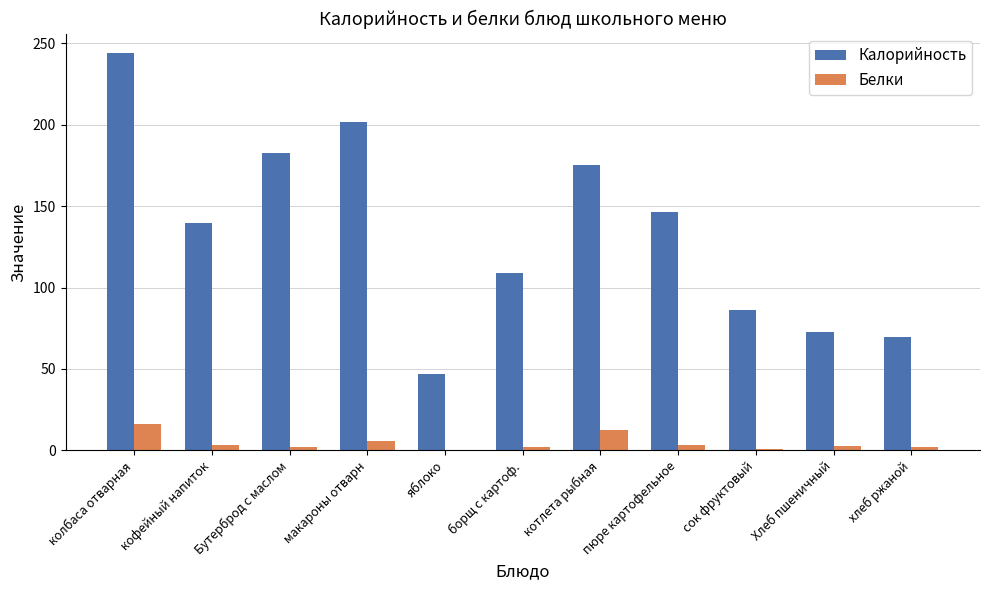

What is the greatest value displayed?

243.9